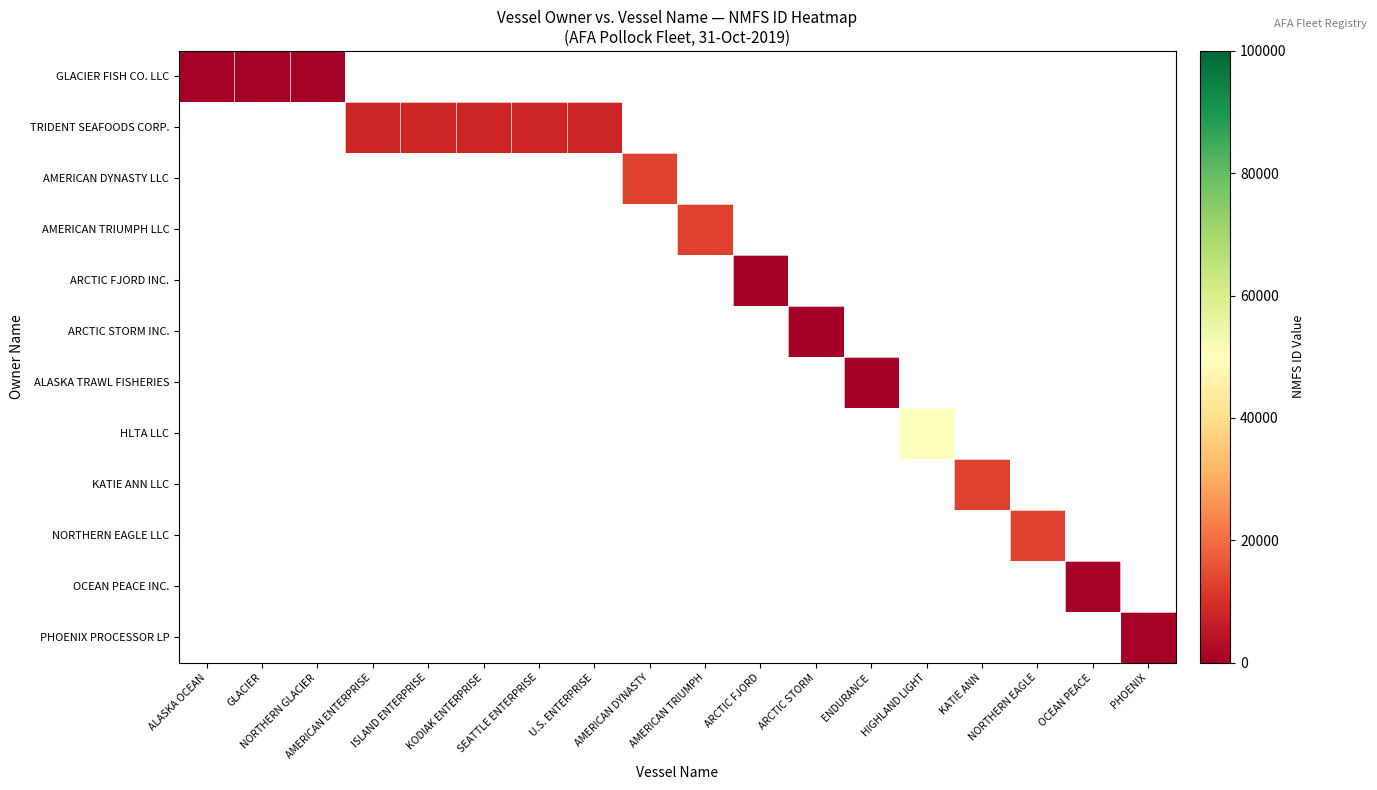

Count the number of categories in the chart.

18